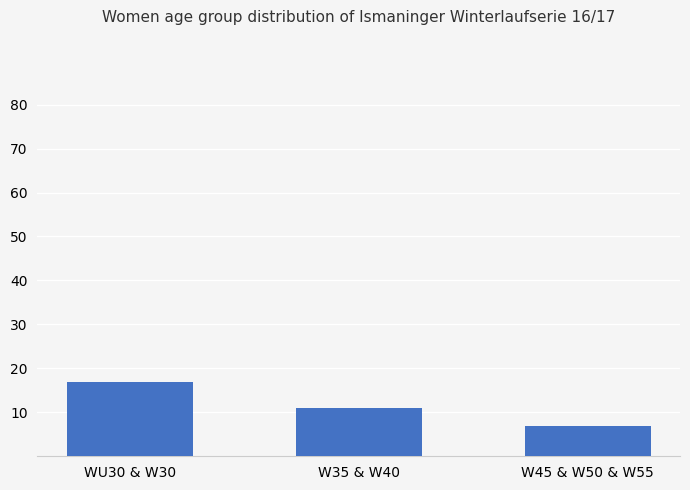

What is the approximate value at W45 & W50 & W55?

7